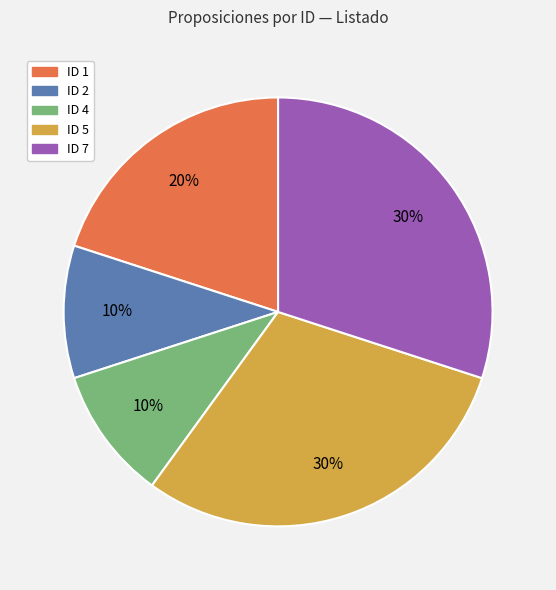

Does ID 4 account for over 50% of the chart?

No